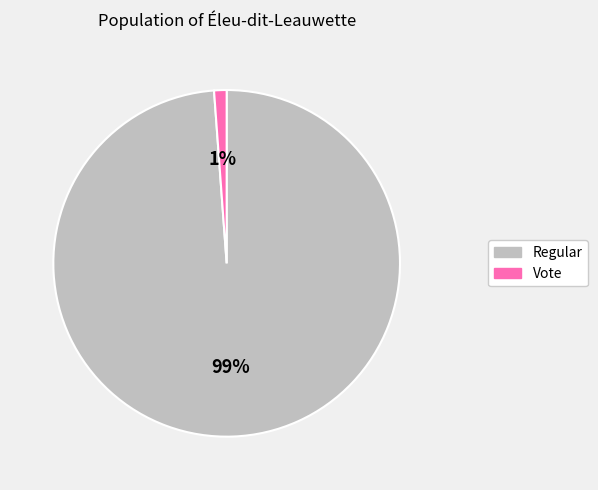

Which has a higher value, Vote or Regular?

Regular